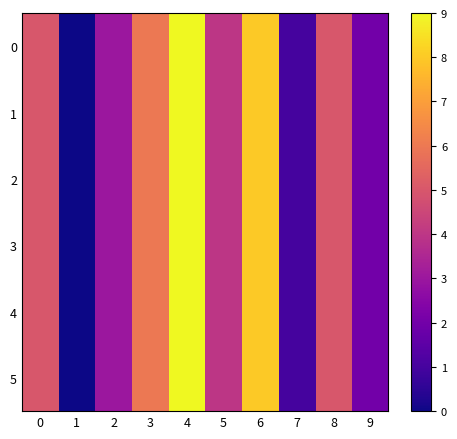

Reading left to right, what are all the values shown in this chart?

0: 0=5	1=0	2=3	3=6	4=9	5=4	6=8	7=1	8=5	9=2
1: 0=5	1=0	2=3	3=6	4=9	5=4	6=8	7=1	8=5	9=2
2: 0=5	1=0	2=3	3=6	4=9	5=4	6=8	7=1	8=5	9=2
3: 0=5	1=0	2=3	3=6	4=9	5=4	6=8	7=1	8=5	9=2
4: 0=5	1=0	2=3	3=6	4=9	5=4	6=8	7=1	8=5	9=2
5: 0=5	1=0	2=3	3=6	4=9	5=4	6=8	7=1	8=5	9=2